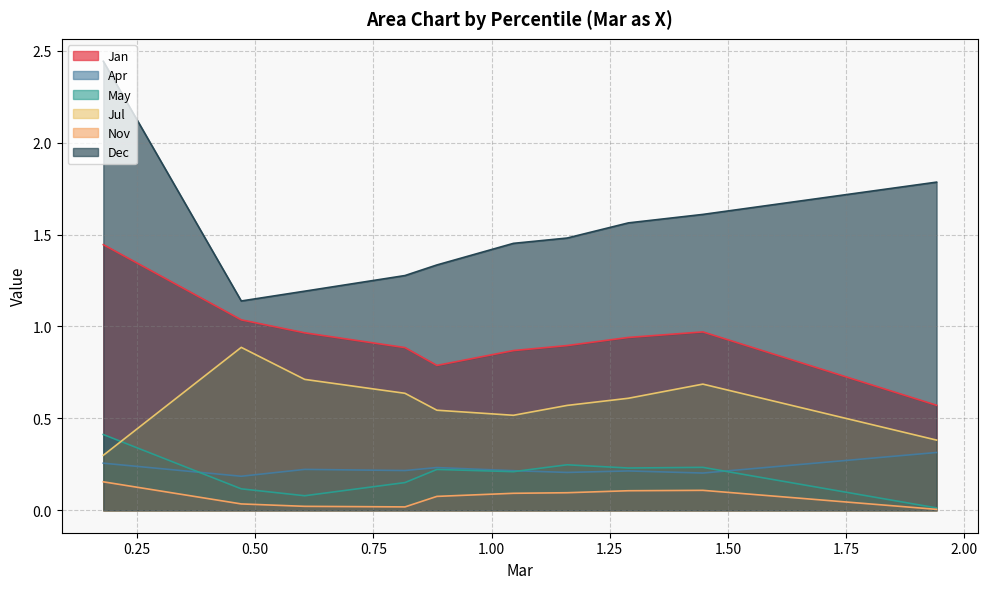

In Jan, how many points are higher than both neighbors (excluding endpoints)?

1